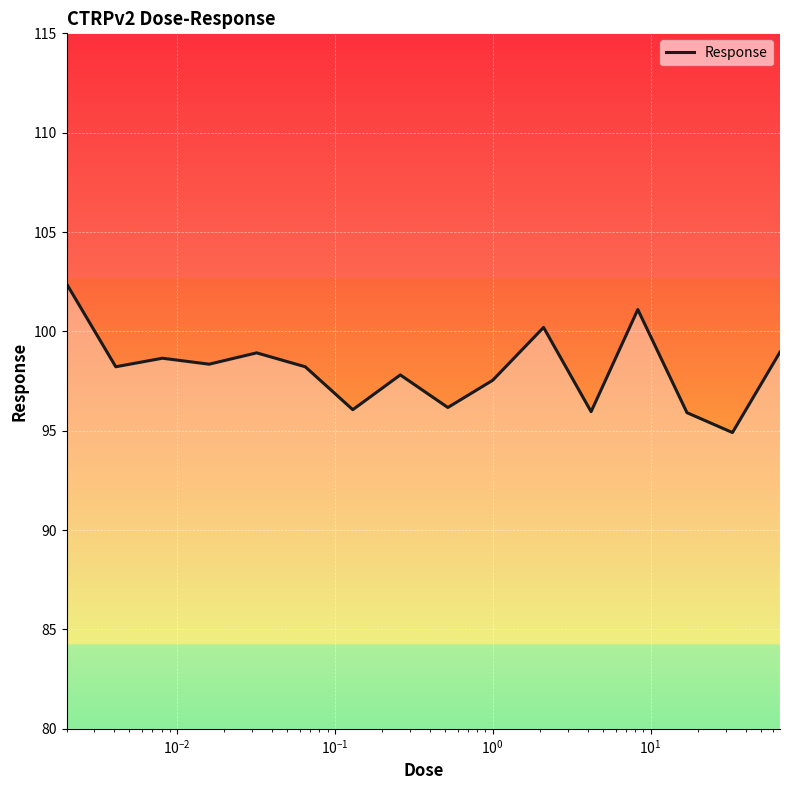

What is the difference between the maximum and minimum values?

7.5